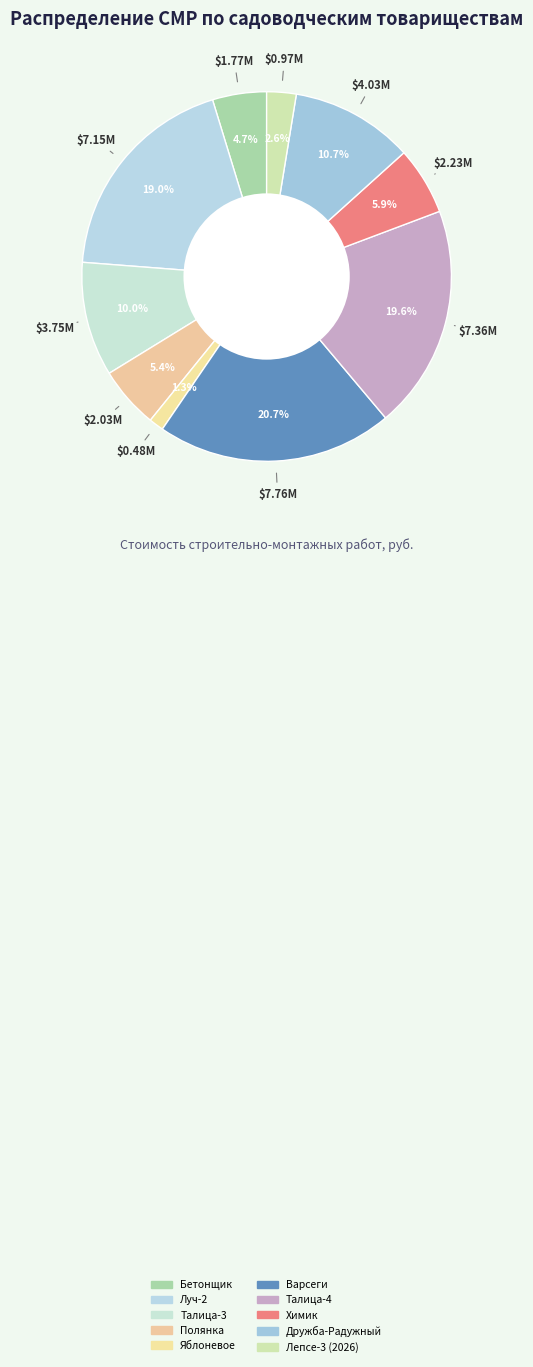

How many slices are in this pie chart?

10